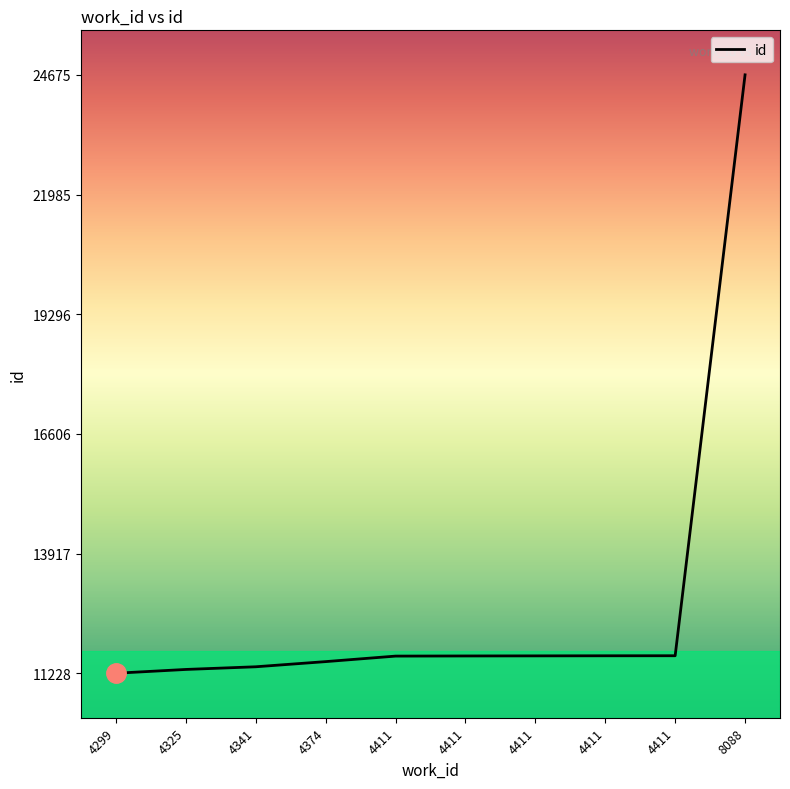

True or false: the data has more than 2 interior local peaks.

False